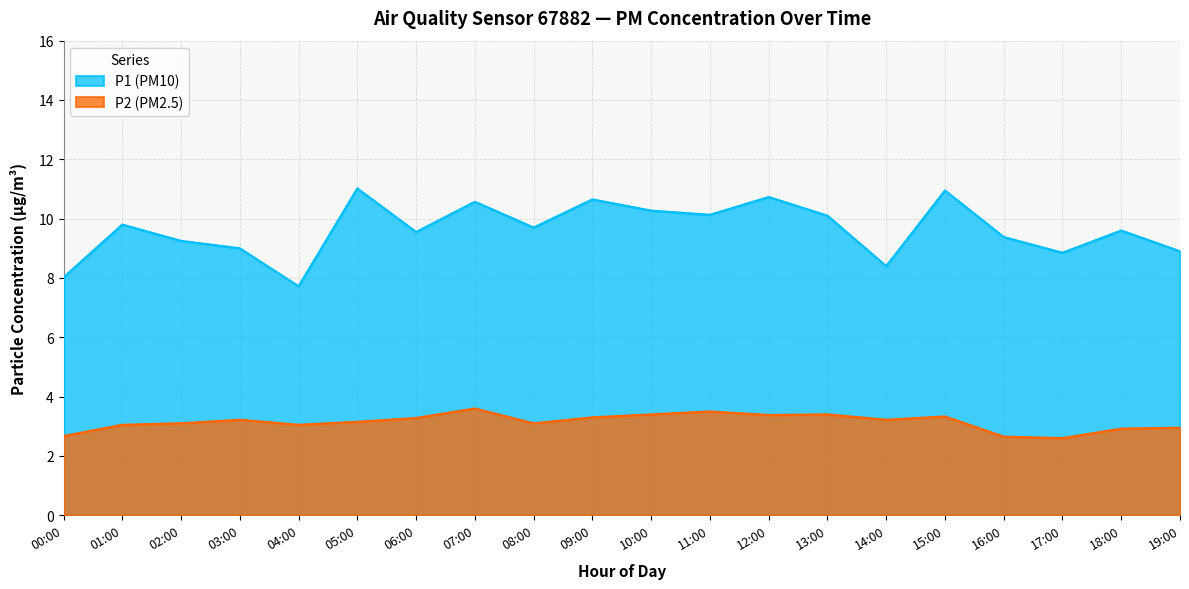

What are all the series names shown in the legend?

P1 (PM10), P2 (PM2.5)